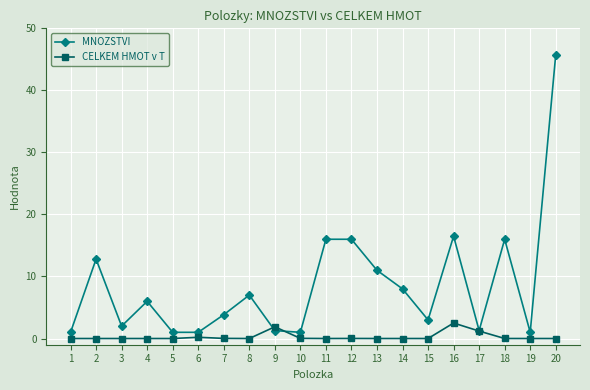

Rank the series by their average value, from lowest to highest.

CELKEM HMOT v T, MNOZSTVI